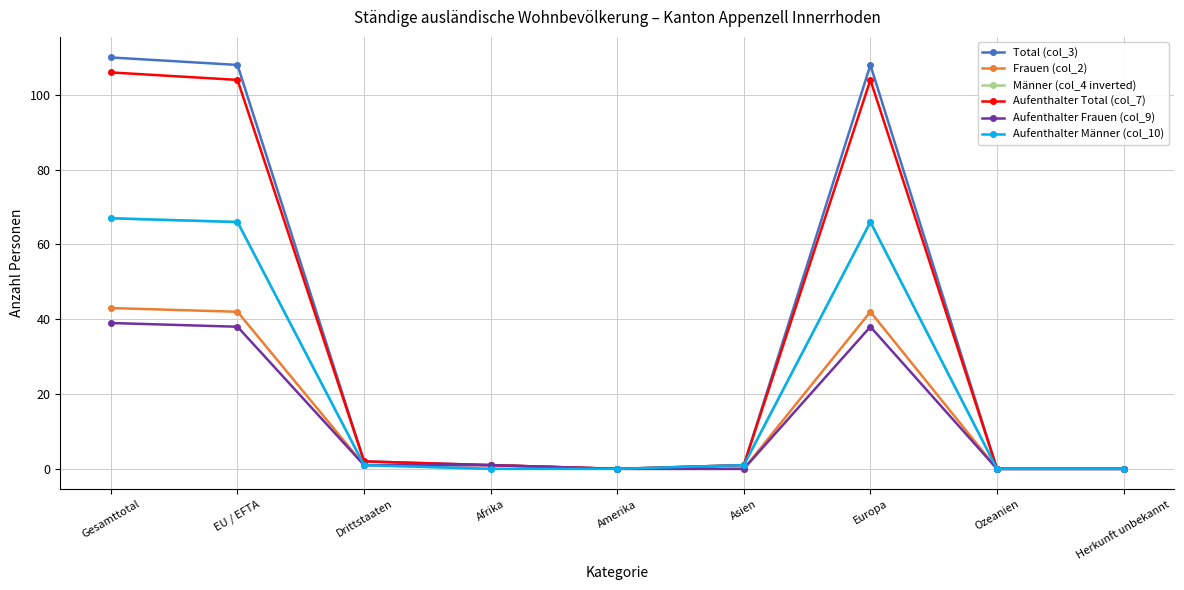

True or false: Aufenthalter Männer (col_10) has a value of 22 at Ozeanien.

False